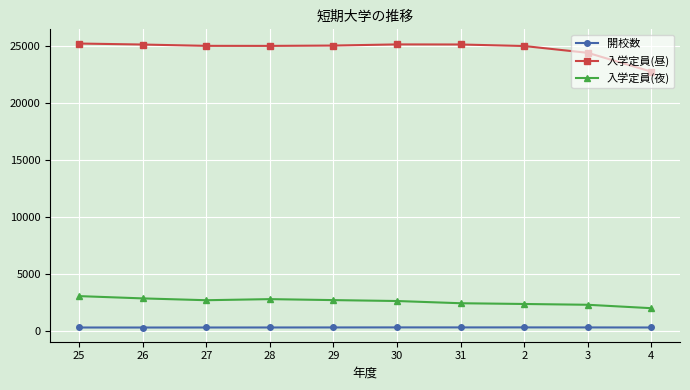

What position from the left is 4?

10